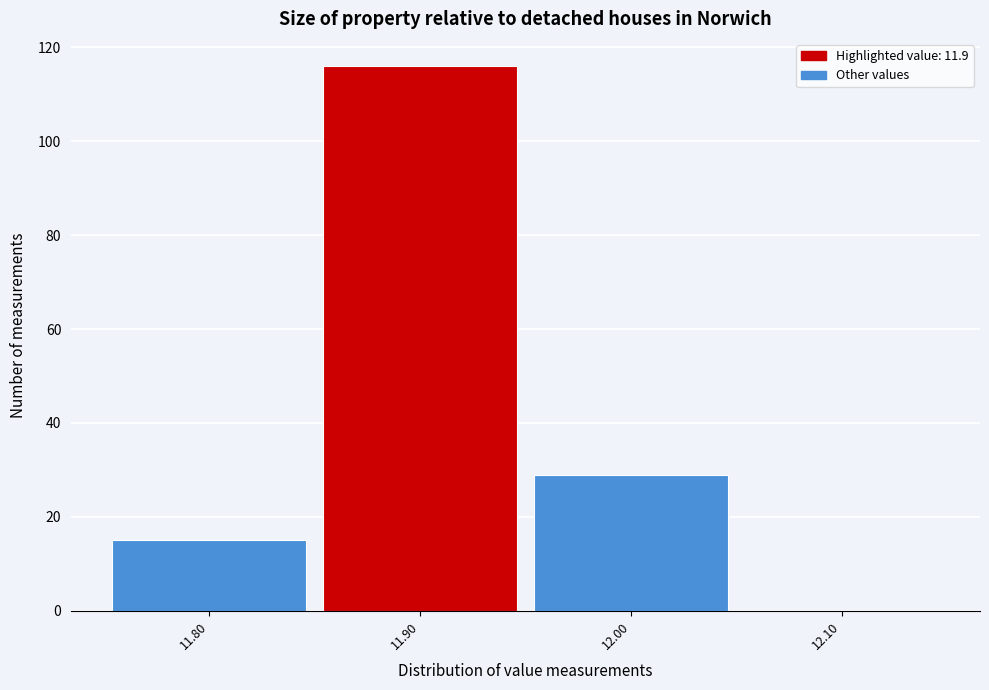

Over which range of the x-axis is the bar tallest?

11.85 to 11.95